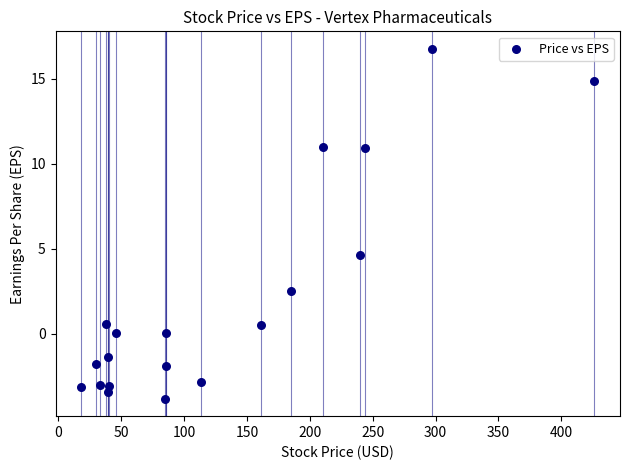

What is the range of Y values (max minus min)?

20.6